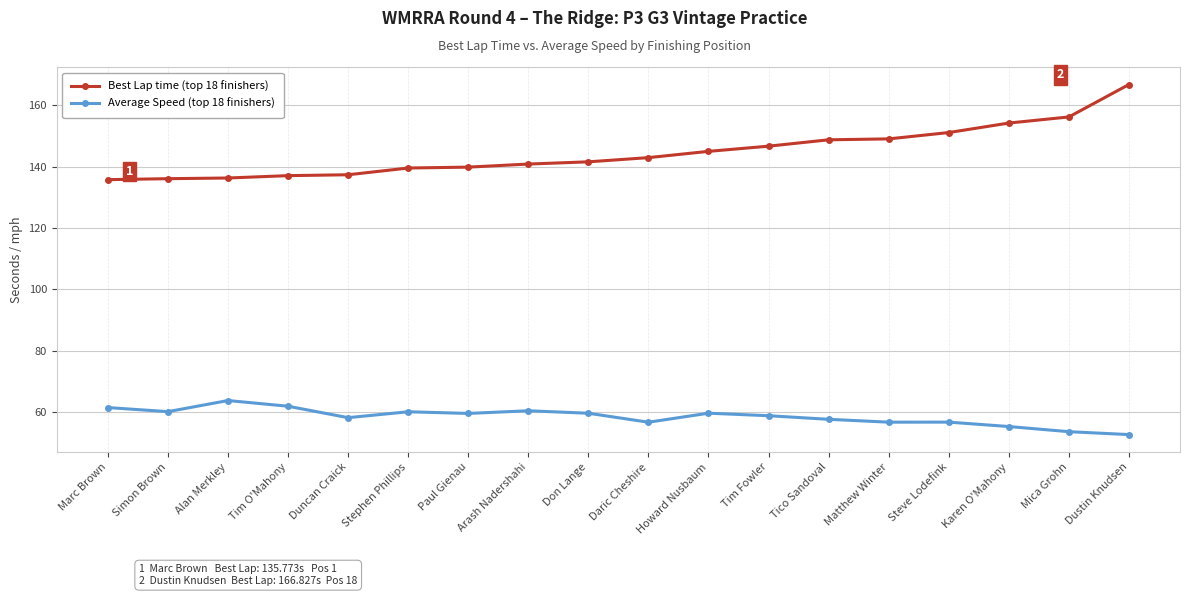

What position from the left is Simon Brown?

2